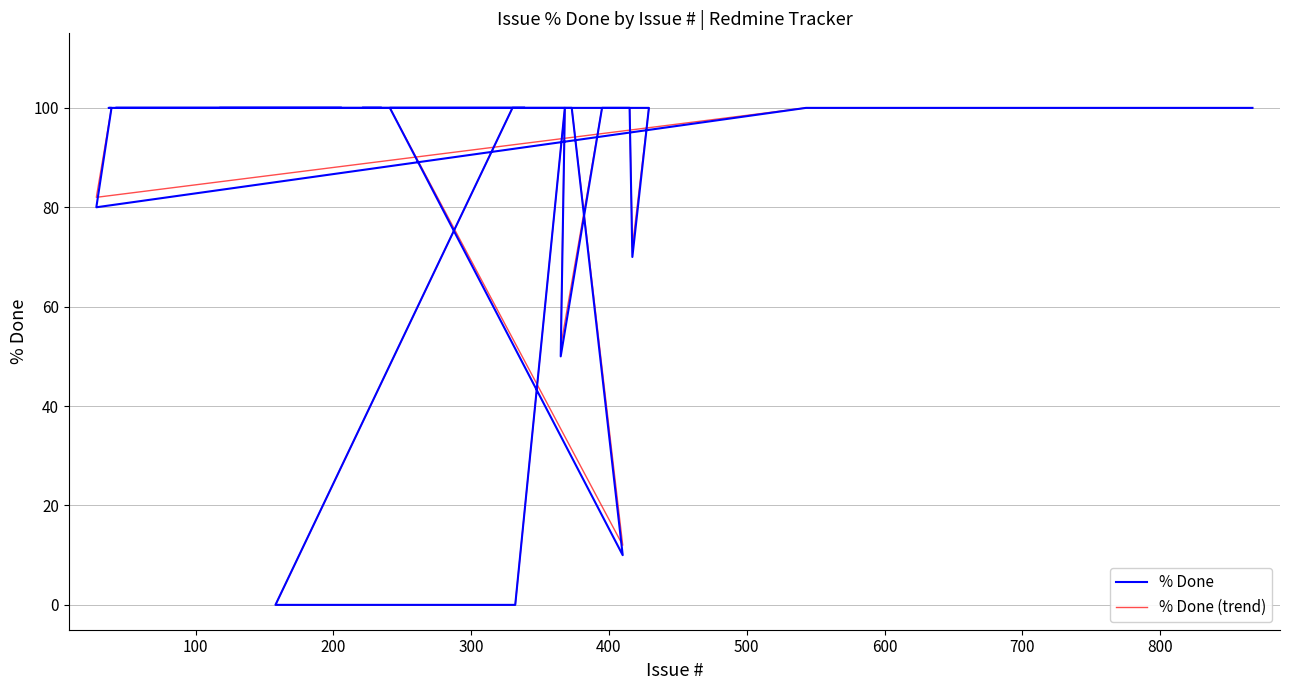

List the series in order of their overall mean, highest first.

% Done (trend), % Done